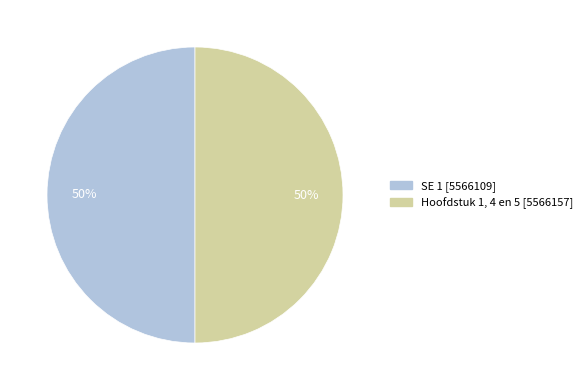

What is the ratio of the value at SE 1 to the value at Hoofdstuk 1, 4 en 5?

1.0